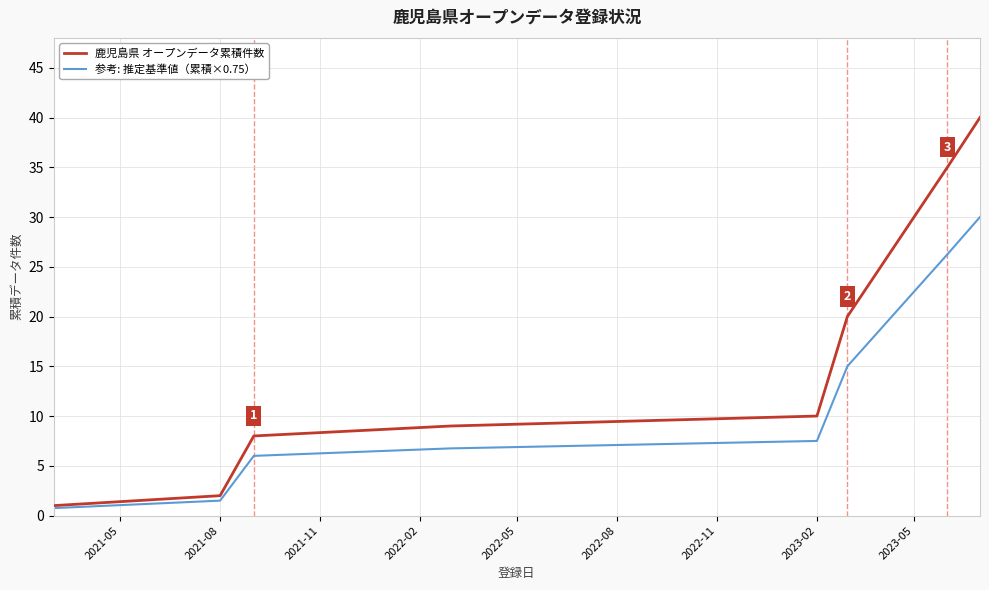

Which series has the largest total across all categories?

鹿児島県 オープンデータ累積件数